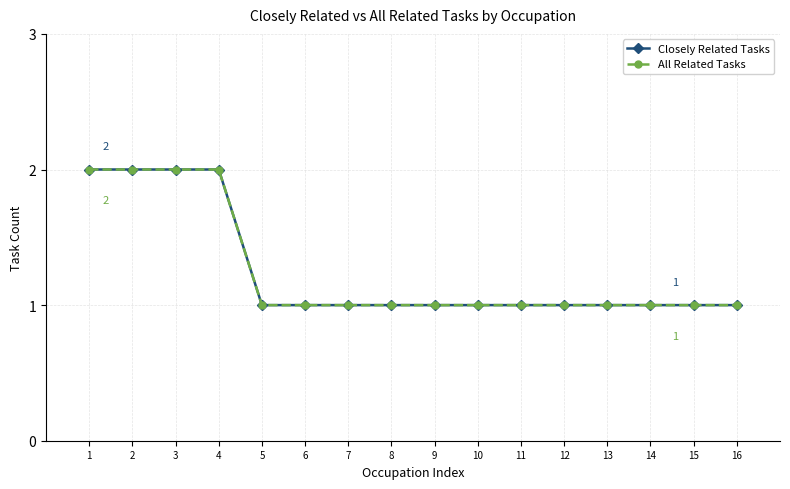

The value of All Related Tasks at 6 is 1. True or false?

True